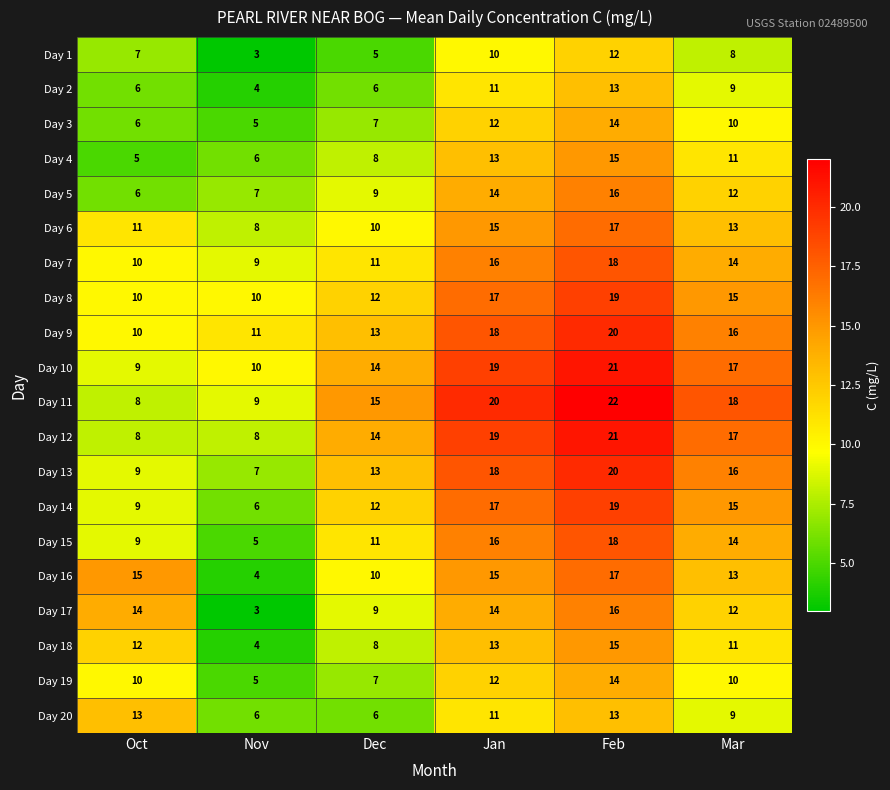

What is the difference between the Day 11 values at Feb and Nov?

13